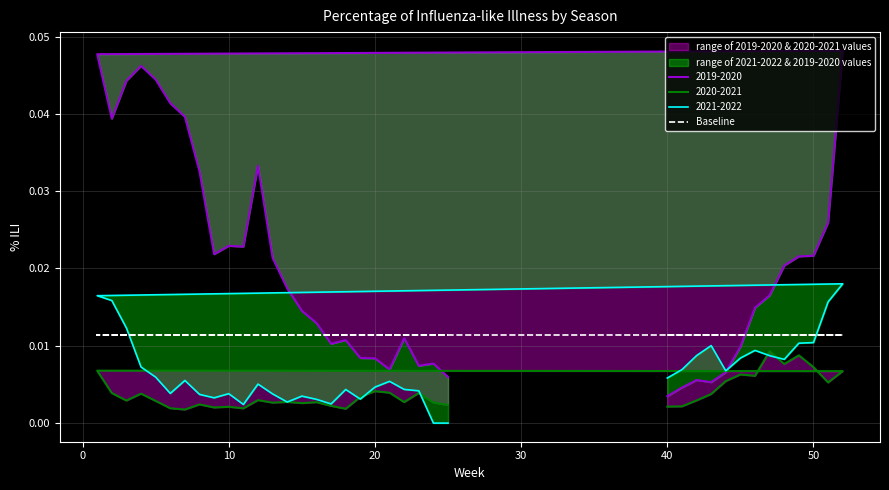

In 2020-2021, how many points are higher than both neighbors (excluding endpoints)?

12